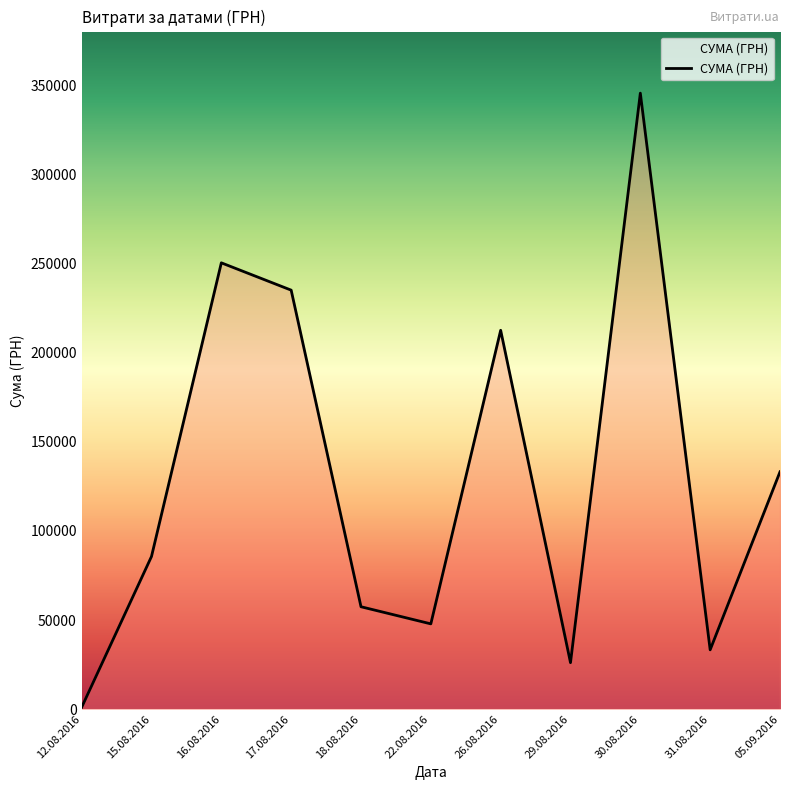

The value at 31.08.2016 is 33257.9. True or false?

True